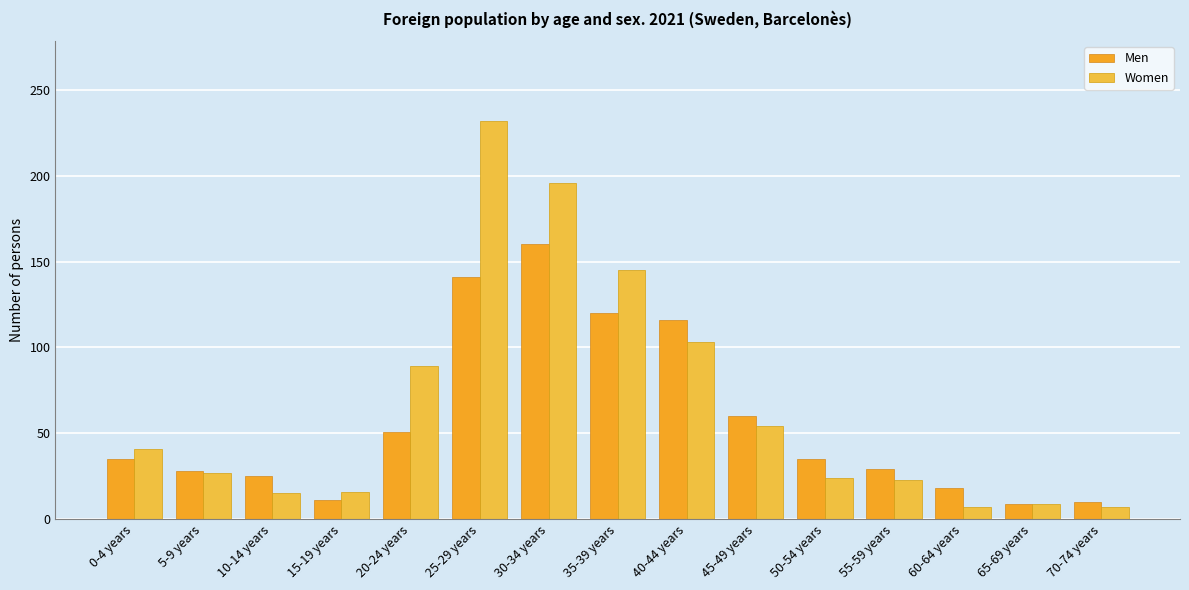

What is the label of the 2nd bar from the right?

65-69 years